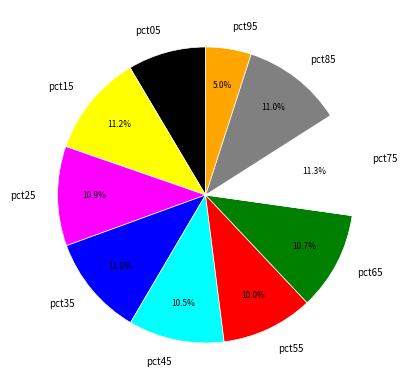

Does pct45 account for over 50% of the chart?

No